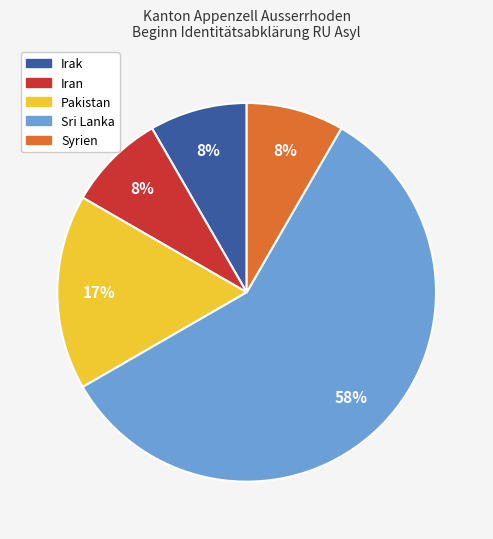

Is Pakistan the majority of the pie?

No